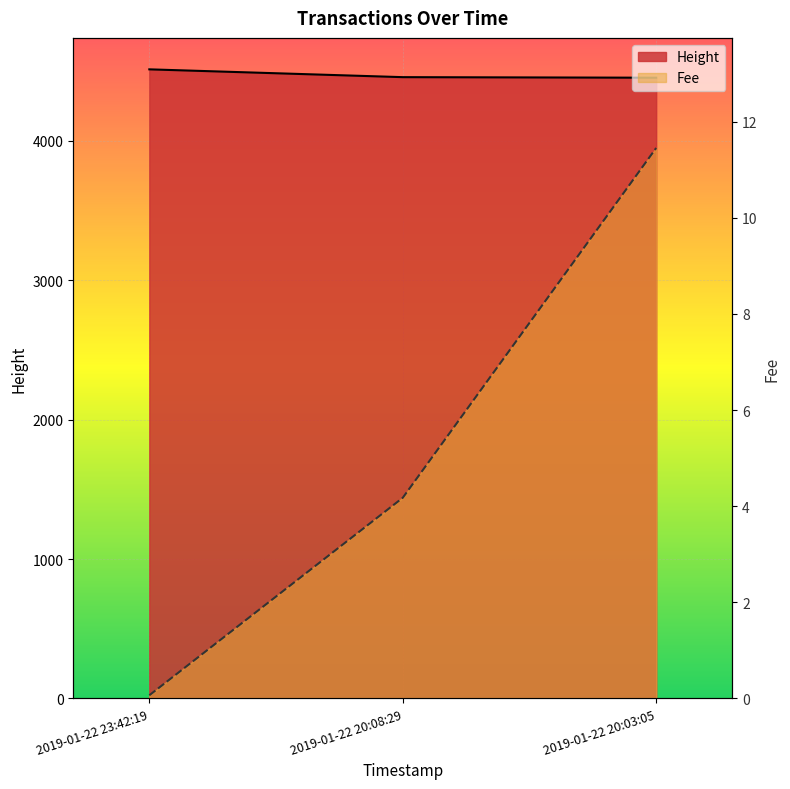

What is the maximum value for Fee?

11.5